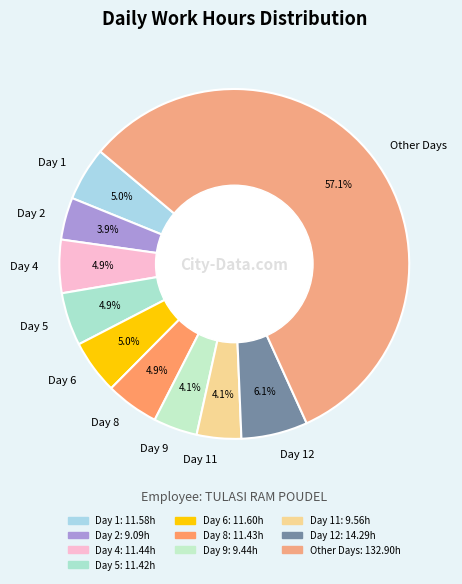

How much of the chart is everything except Day 6?

95.0%